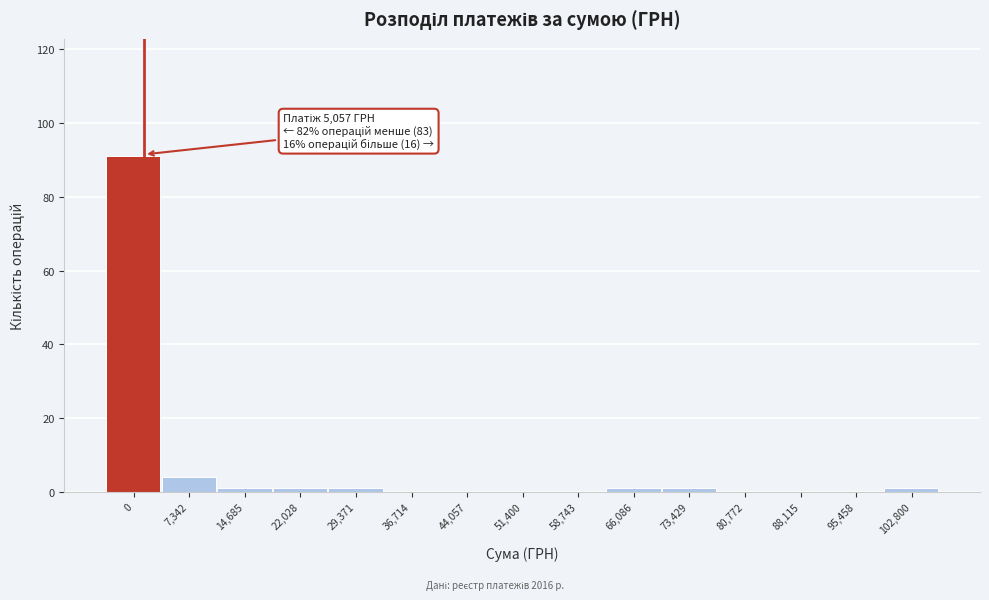

Reading right to left, what are all the values shown in this chart?

102,800=1	95,458=0	88,115=0	80,772=0	73,429=1	66,086=1	58,743=0	51,400=0	44,057=0	36,714=0	29,371=1	22,028=1	14,685=1	7,342=4	0=91